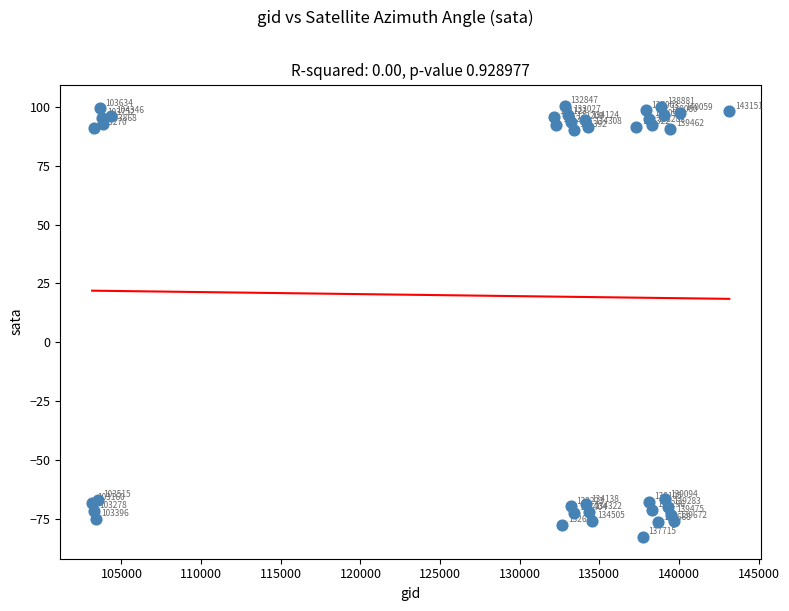

What Y value in the scatter plot is closest to 8?

-66.6